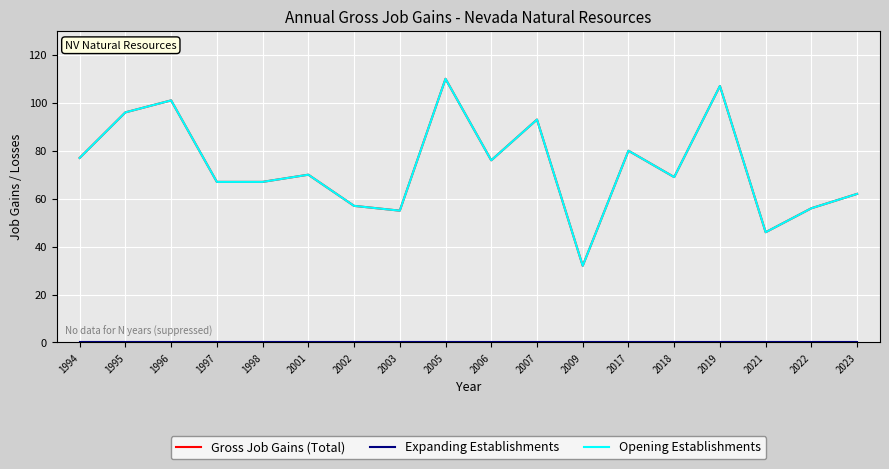

Does the chart have visible grid lines?

Yes